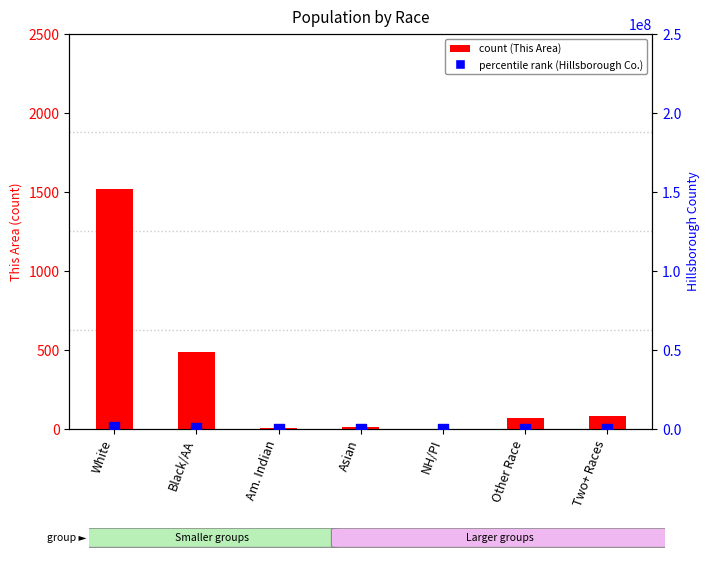

Which series has the largest Y range (max minus min)?

percentile rank within the sample